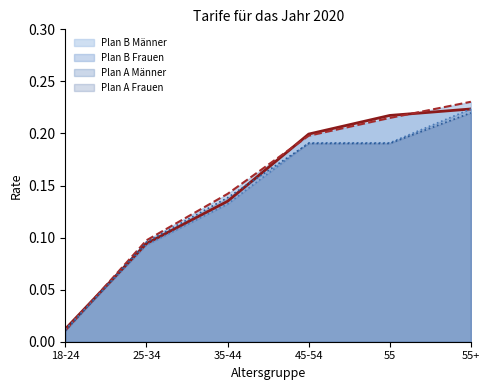

How many lines are shown in the chart?

4